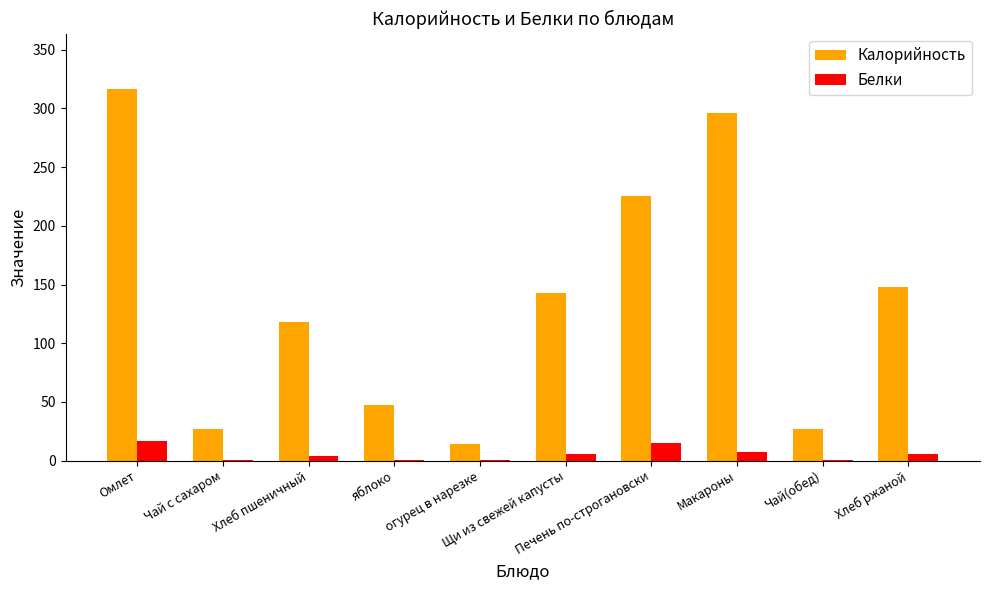

What is the maximum value for Белки?

16.9